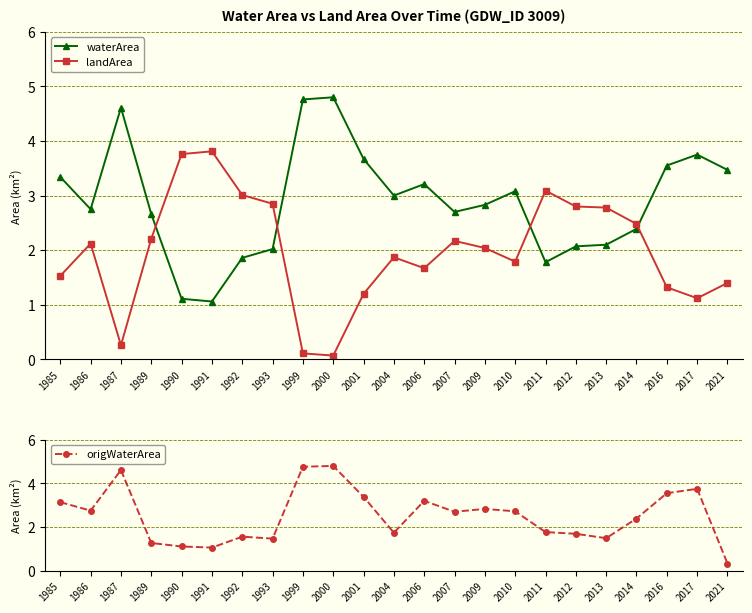

True or false: landArea has a value of 0.9 at 2016.

False